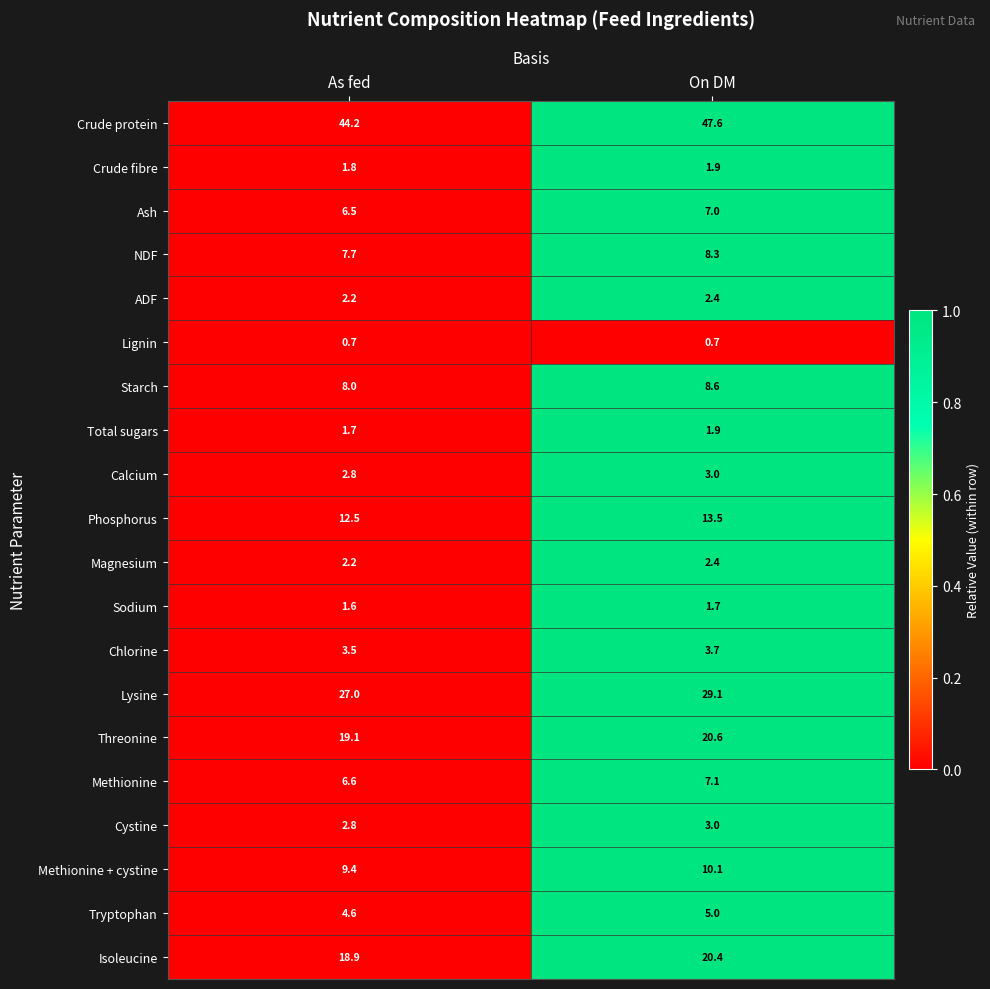

What is the minimum value shown in the chart?

0.7